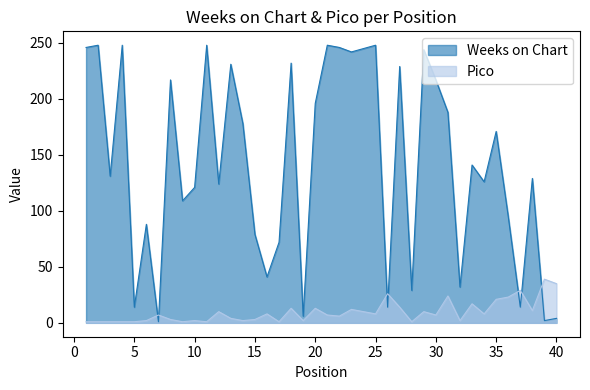

How many lines are shown in the chart?

2